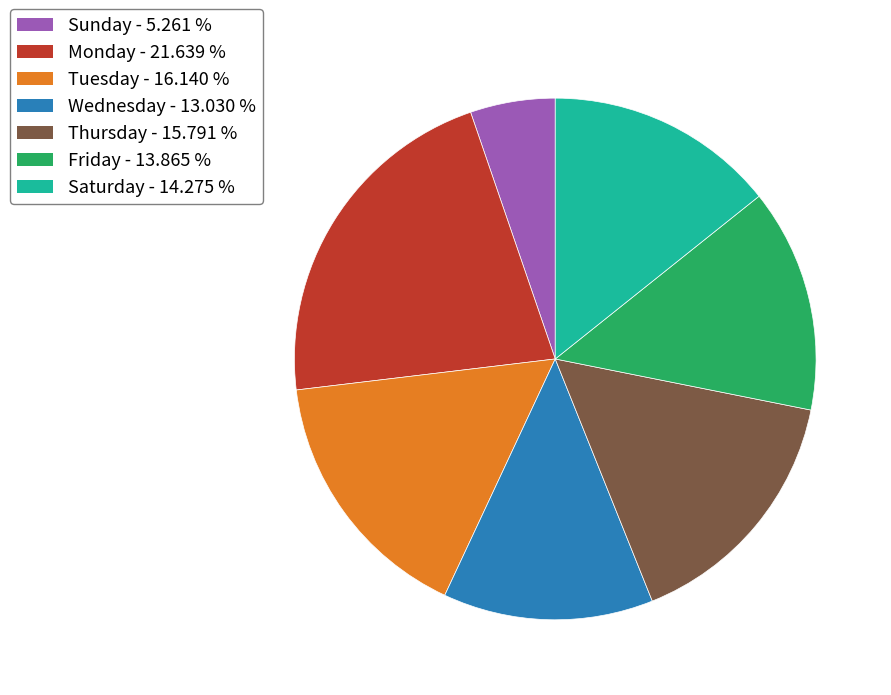

Does any single category account for the majority?

No